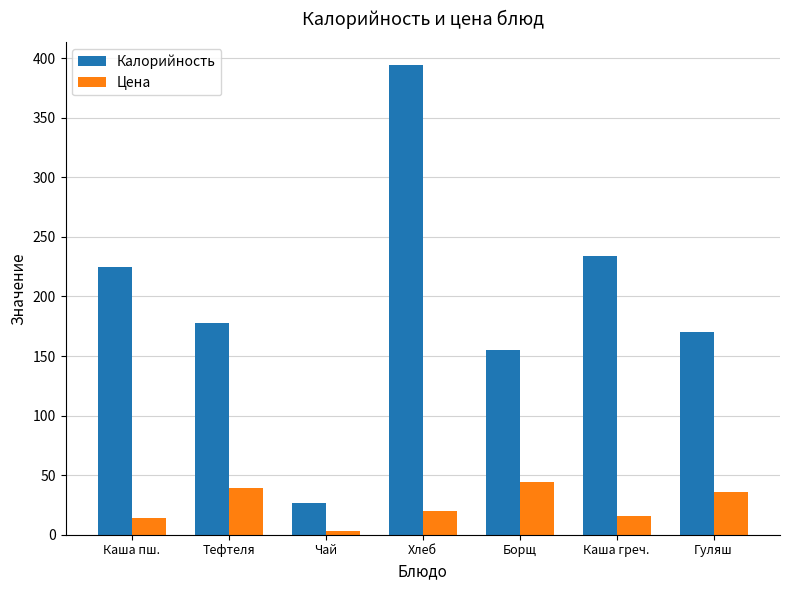

Which series has the largest range (max minus min)?

Калорийность